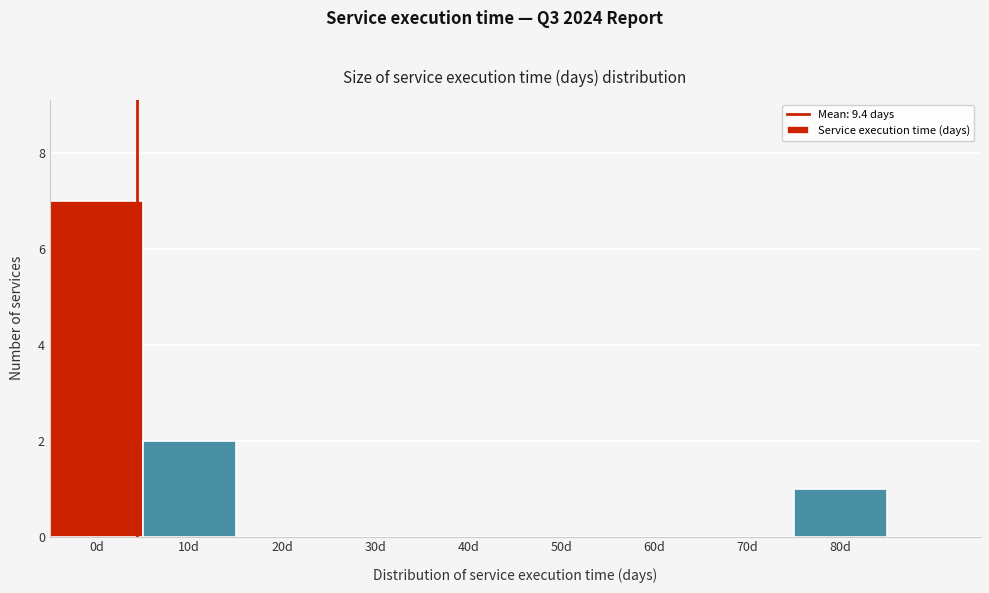

Reading left to right, transcribe all the data shown in this chart.

0d=7	10d=2	20d=0	30d=0	40d=0	50d=0	60d=0	70d=0	80d=1